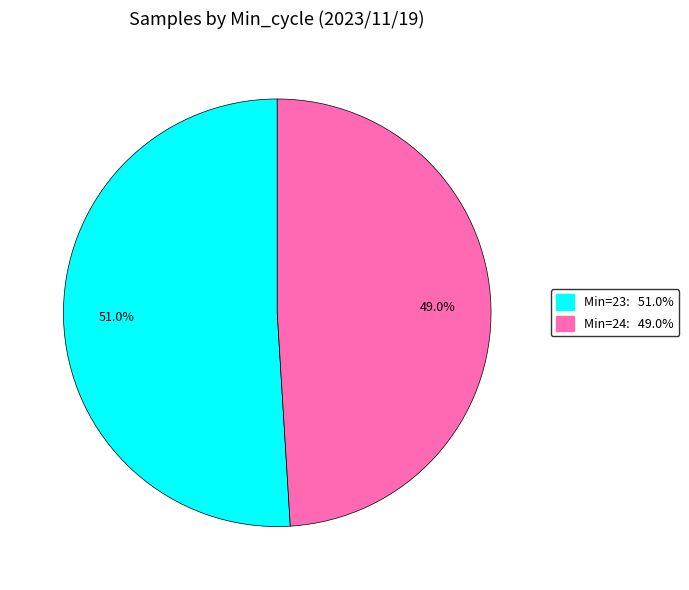

Count the number of slices in the pie.

2